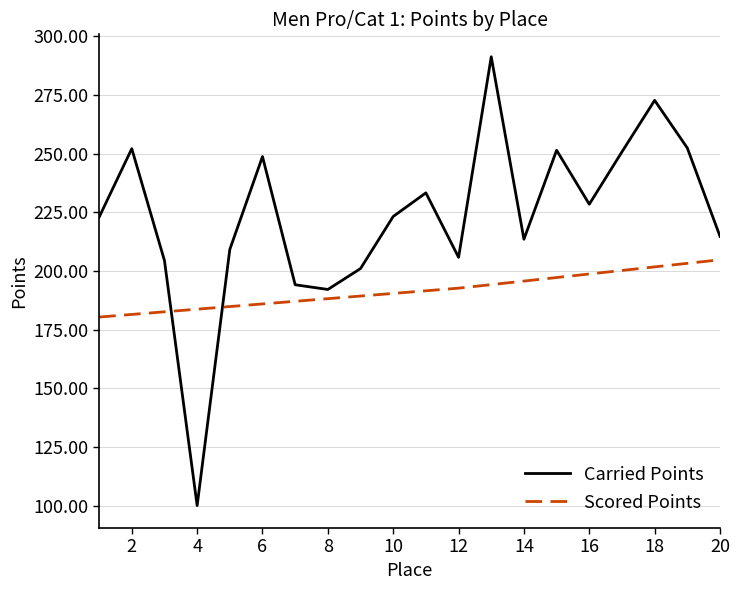

Which series has the widest spread of values?

Carried Points